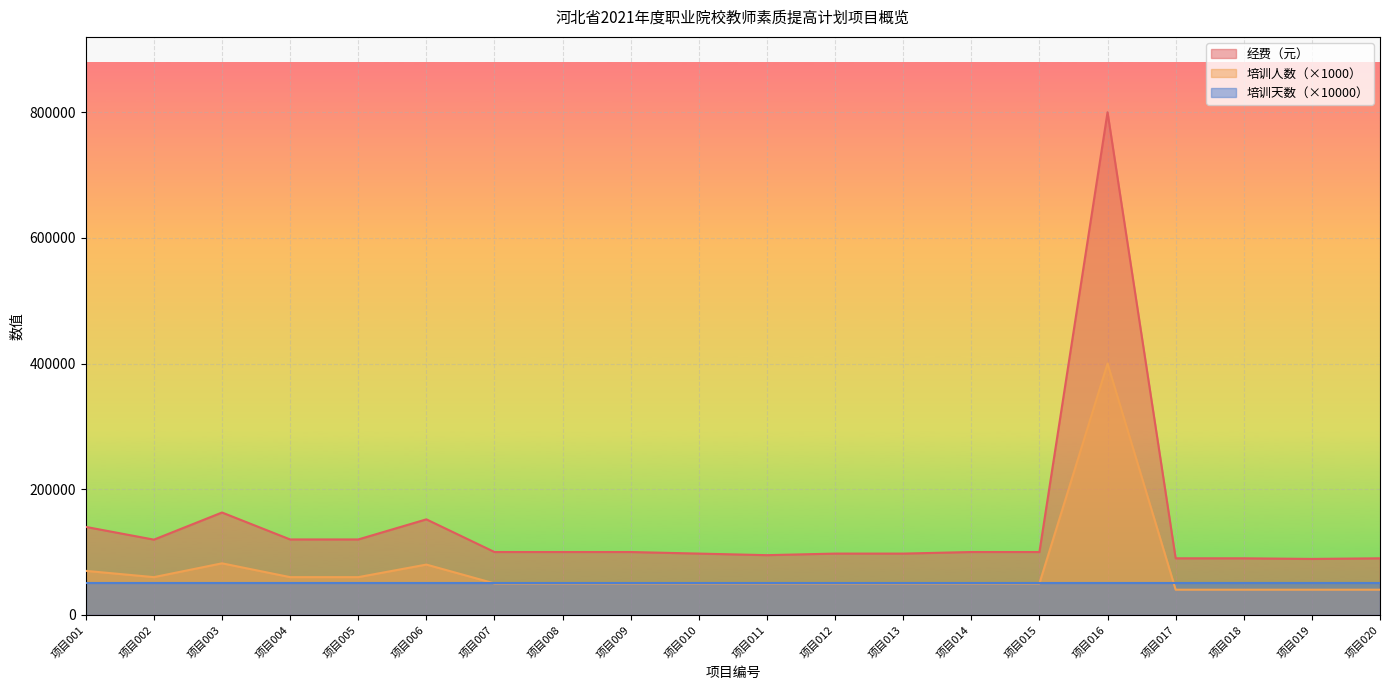

True or false: 培训人数（×1000） and 经费（元） cross at least once.

False